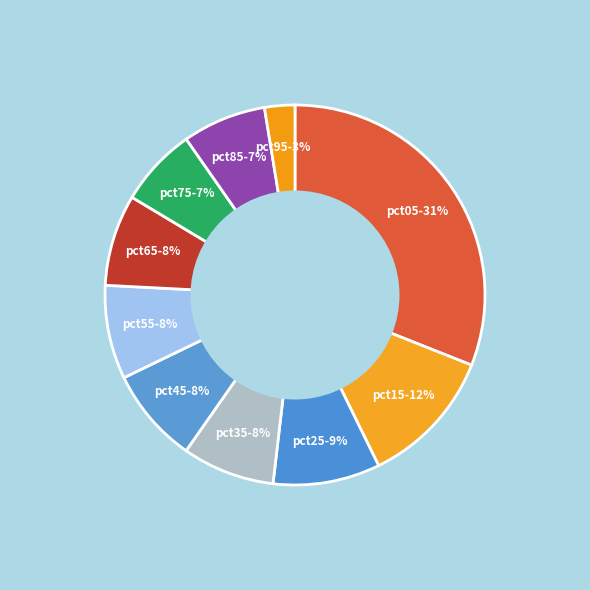

Does any single category account for the majority?

No